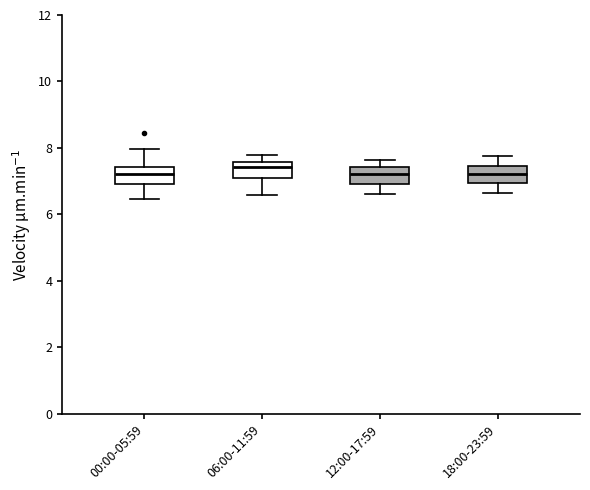

Reading left to right, read every box against the y-axis: the position of its median line, the range the box covers, and the ends of its whiskers. The values are not printed on the chart, so give them approximately, as read against the axis.

00:00-05:59: median 7.2, box 7.0 to 7.4, whiskers 6.4 to 8.0
06:00-11:59: median 7.4, box 7.0 to 7.6, whiskers 6.6 to 7.8
12:00-17:59: median 7.2, box 7.0 to 7.4, whiskers 6.6 to 7.6
18:00-23:59: median 7.2, box 7.0 to 7.4, whiskers 6.6 to 7.8